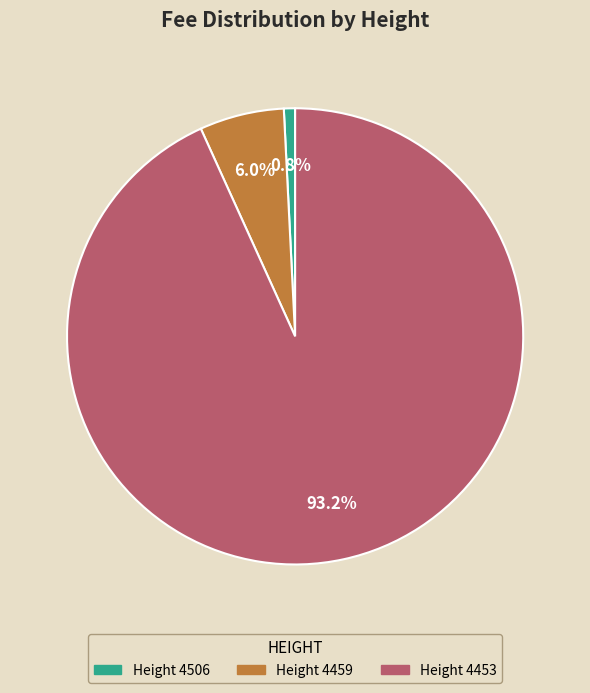

Does any single category account for the majority?

Yes